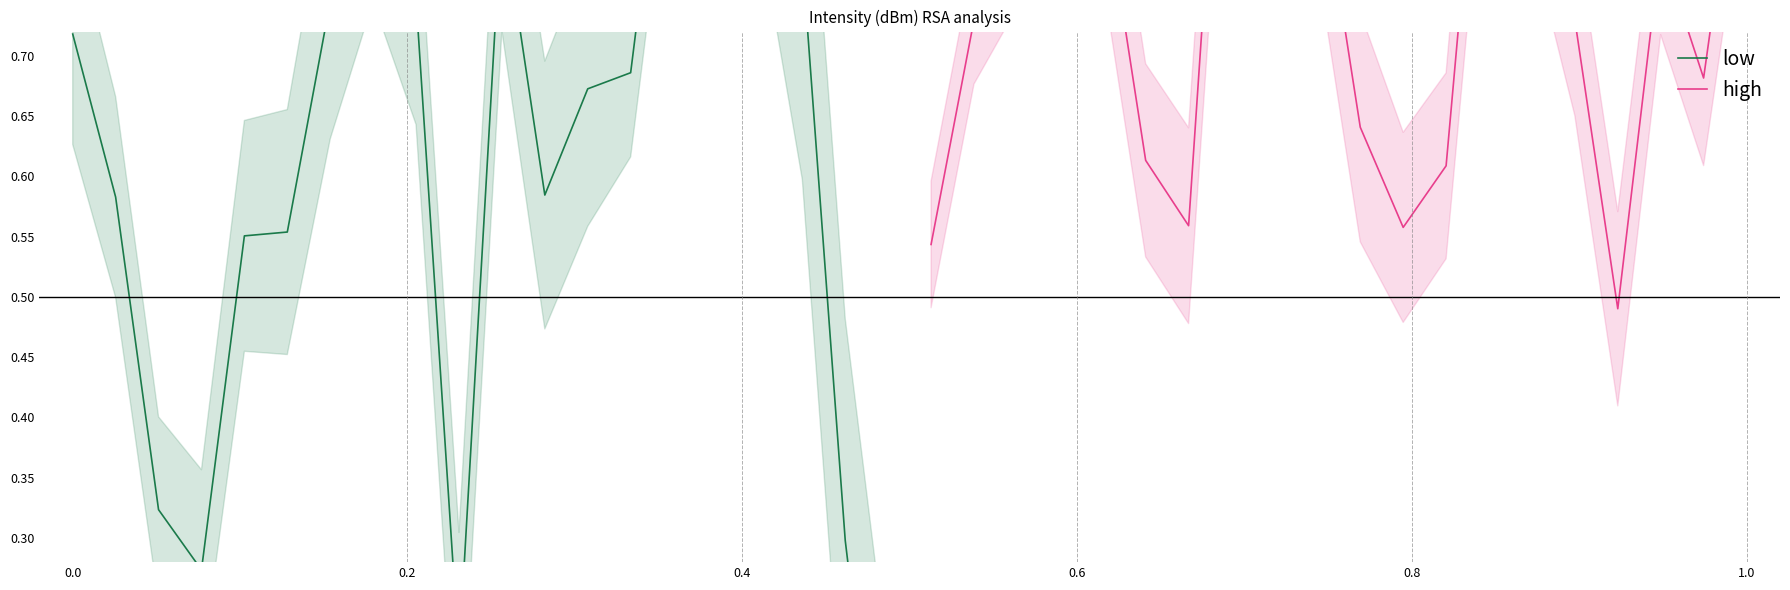

The value of low at 8 is 0.3. True or false?

False